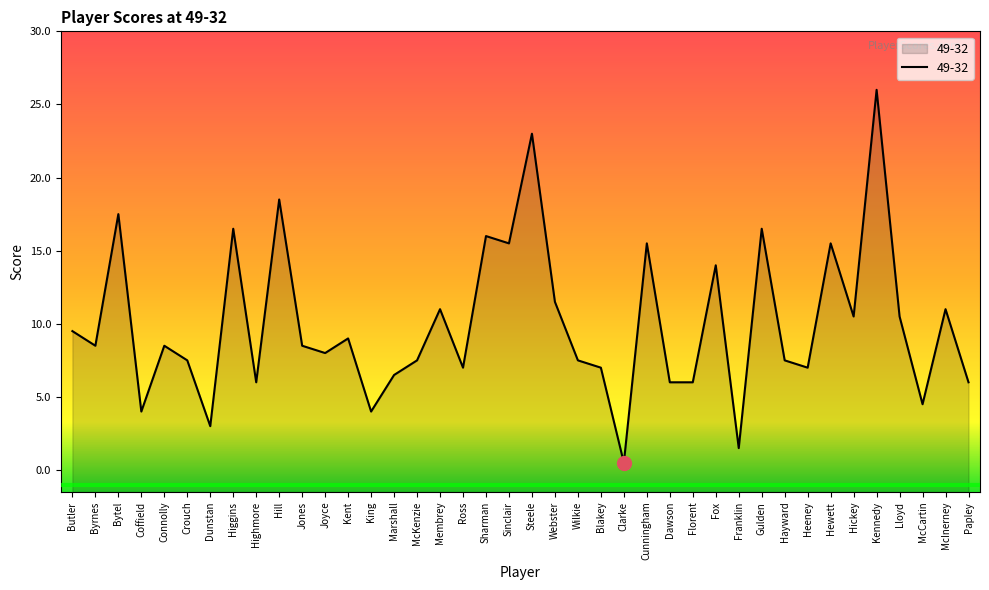

The value at Franklin is 0.8. True or false?

False